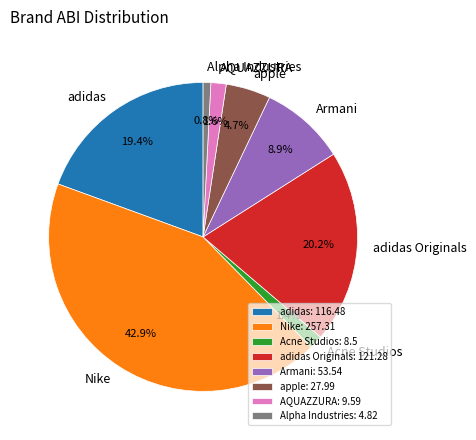

Which category has the biggest portion of the pie?

Nike